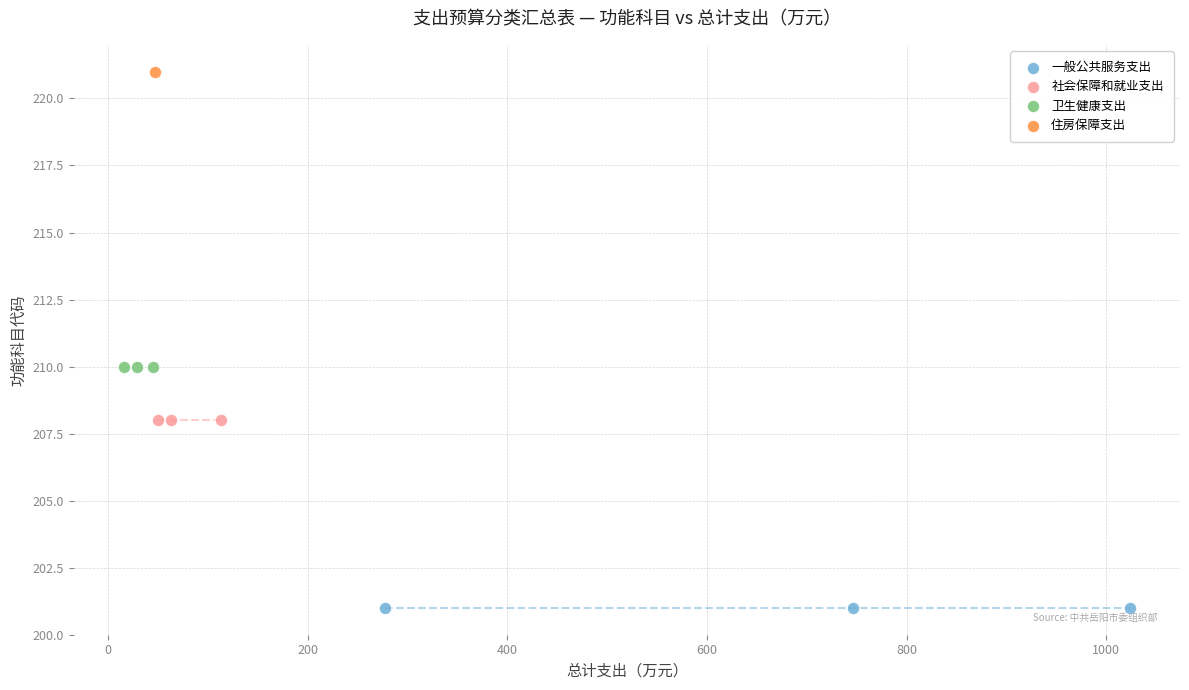

What are all the series names shown in the legend?

一般公共服务支出, 社会保障和就业支出, 卫生健康支出, 住房保障支出